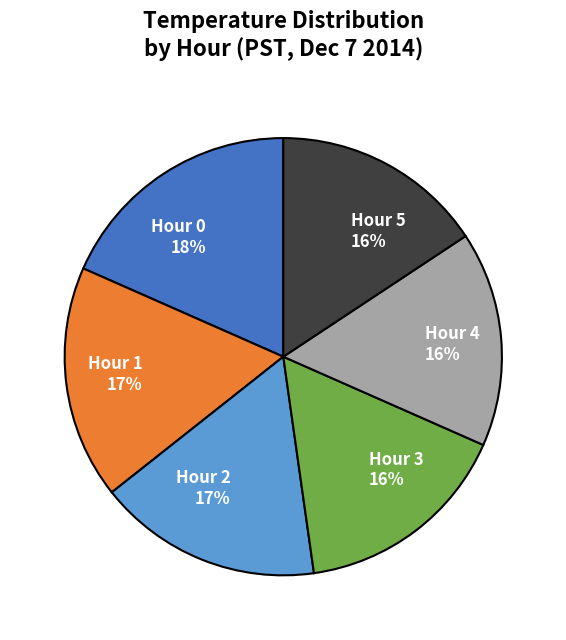

True or false: Hour 3 accounts for 16% of the total.

True